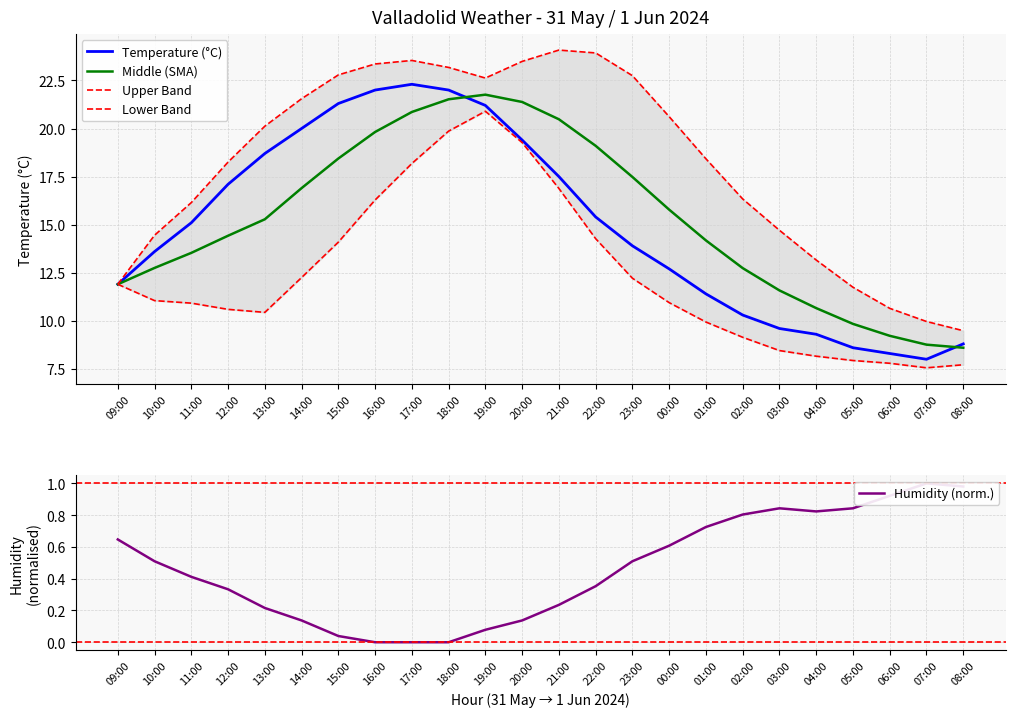

Which has a higher value, 10:00 or 04:00?

10:00